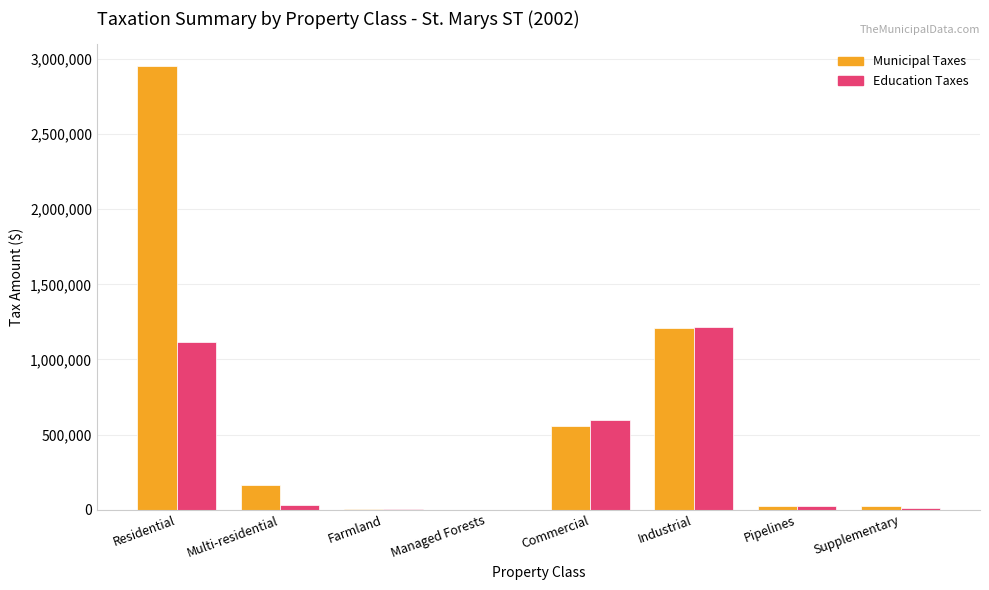

At which category is the sum across all series the highest?

Residential